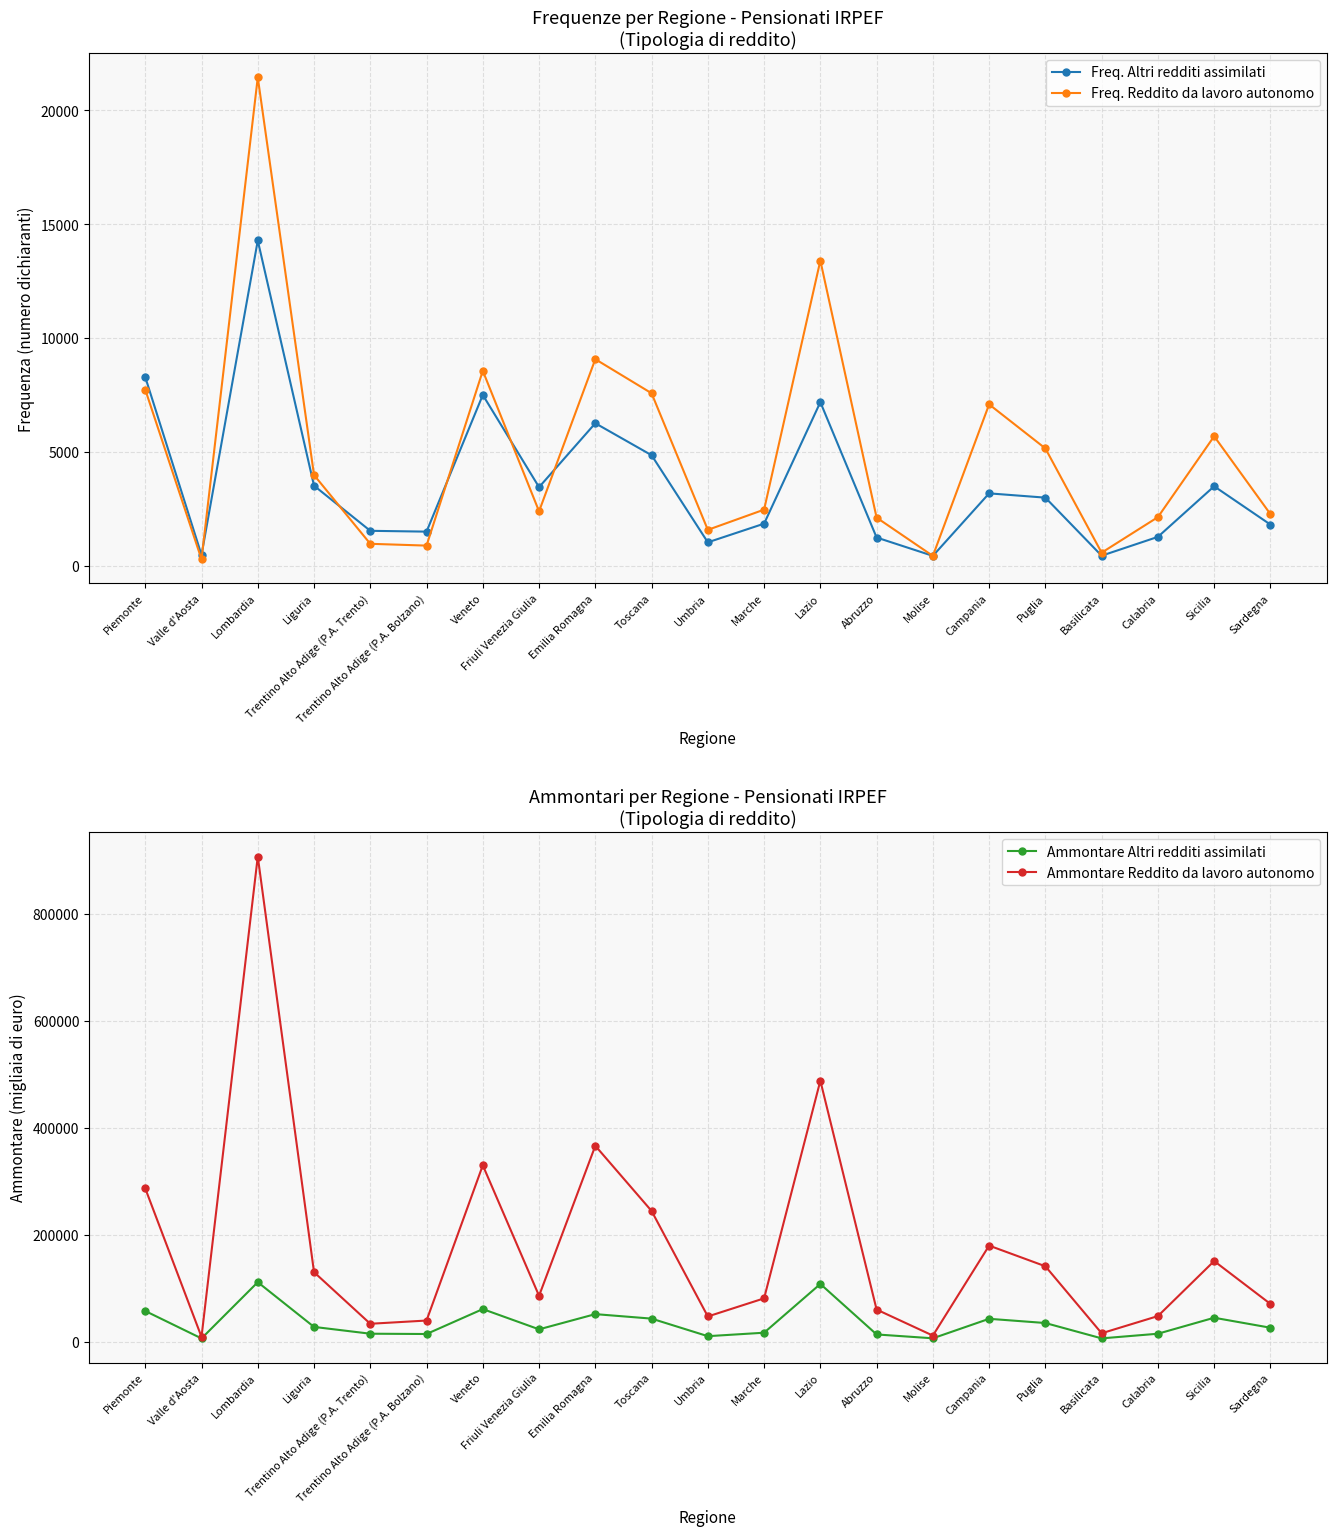

True or false: Ammontare Altri redditi assimilati and Freq. Reddito da lavoro autonomo intersect in this chart.

False